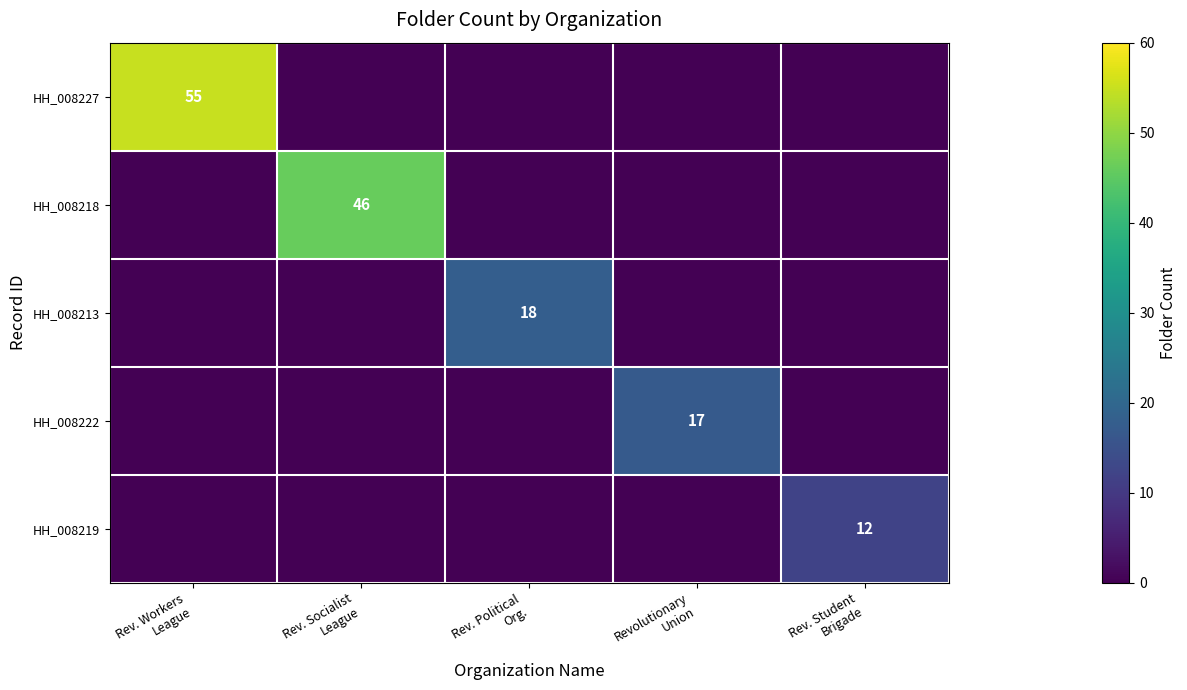

Rank the series by their maximum value, from highest to lowest.

HH_008227, HH_008218, HH_008213, HH_008222, HH_008219